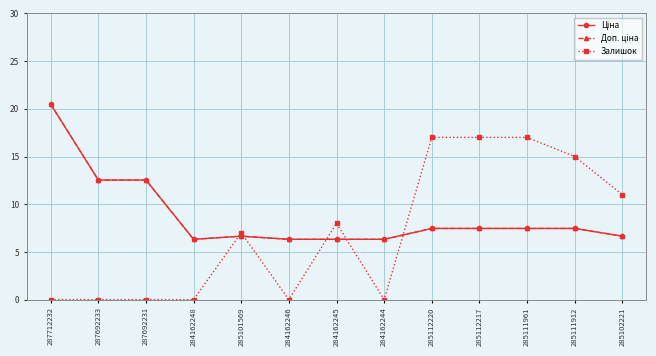

Reading left to right, what are all the values shown in this chart?

Ціна: 20.5	12.5	12.5	6.3	6.6	6.3	6.3	6.3	7.5	7.5	7.5	7.5	6.6
Доп. ціна: 20.5	12.5	12.5	6.3	6.6	6.3	6.3	6.3	7.5	7.5	7.5	7.5	6.6
Залишок: 0.0	0.0	0.0	0.0	7.0	0.0	8.0	0.0	17.0	17.0	17.0	15.0	11.0